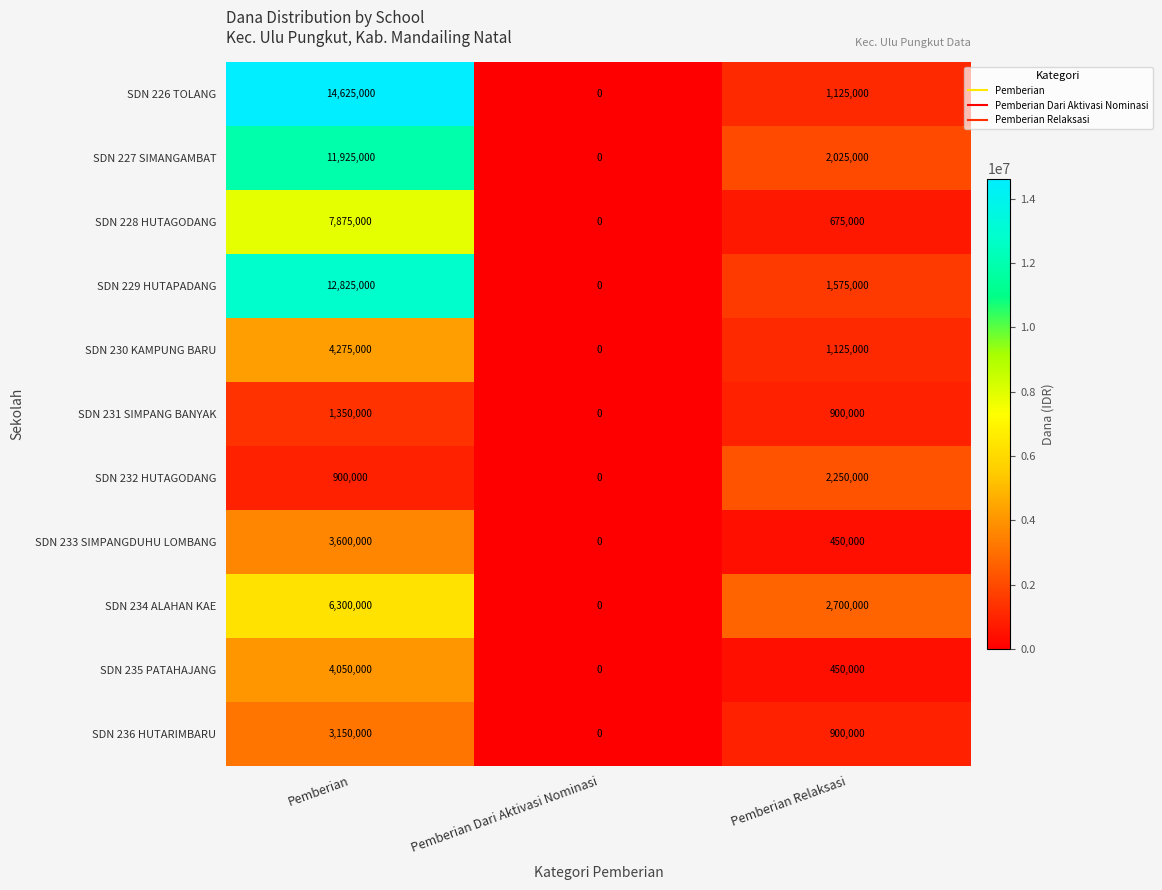

What is the greatest value displayed?

14625000